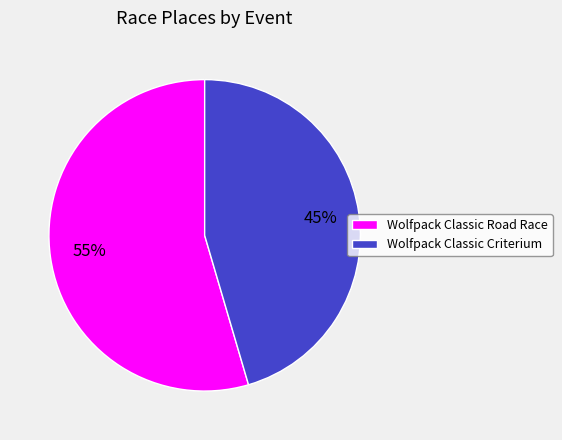

Do Wolfpack Classic Road Race and Wolfpack Classic Criterium together represent more than half of the pie?

Yes